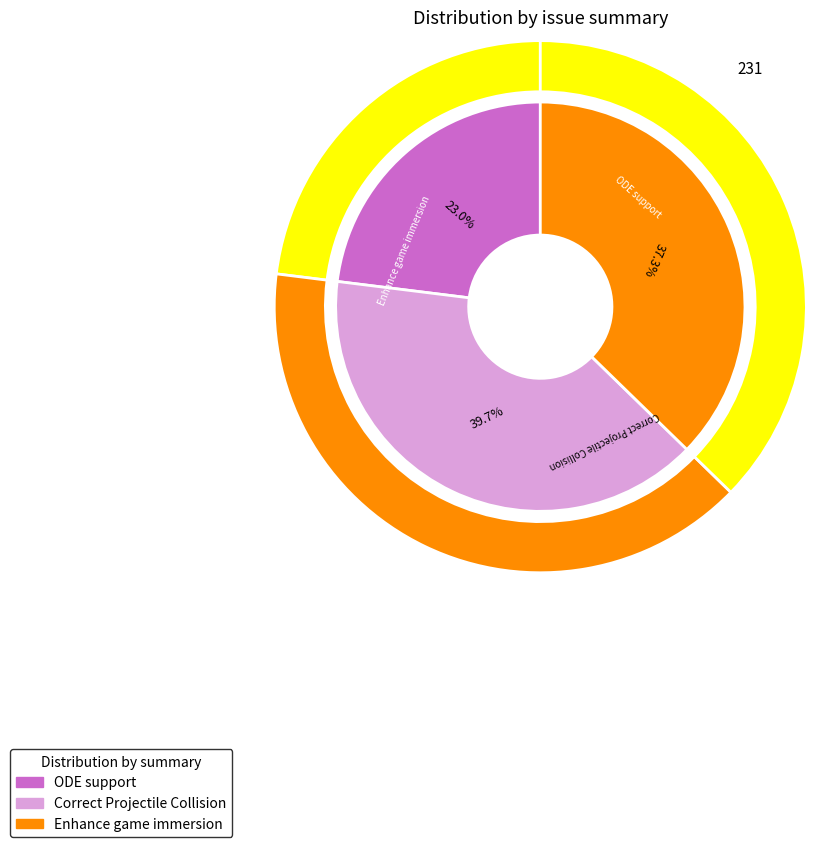

To the nearest percent, what portion does Enhance game immersion represent?

37%